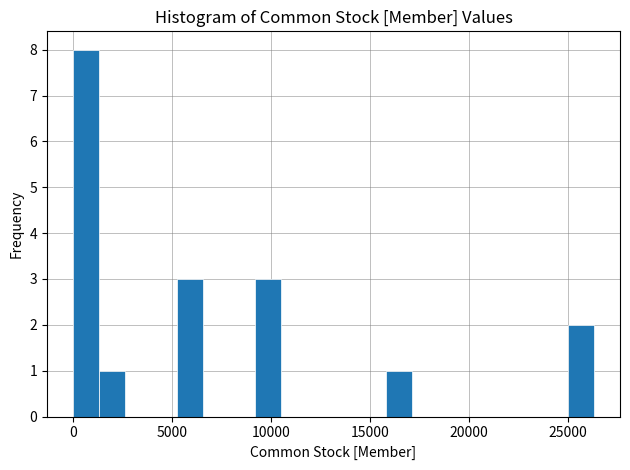

Around what value on the x-axis is the tallest bar? Give the approximate position of its centre, as read against the axis.

500